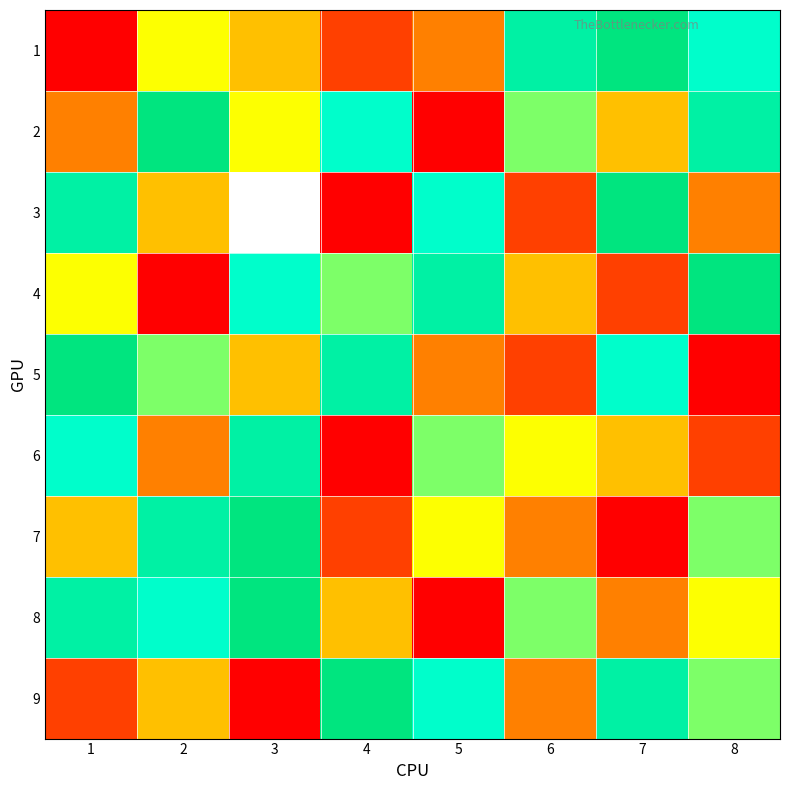

How many values in the 5 series exceed 6?

3